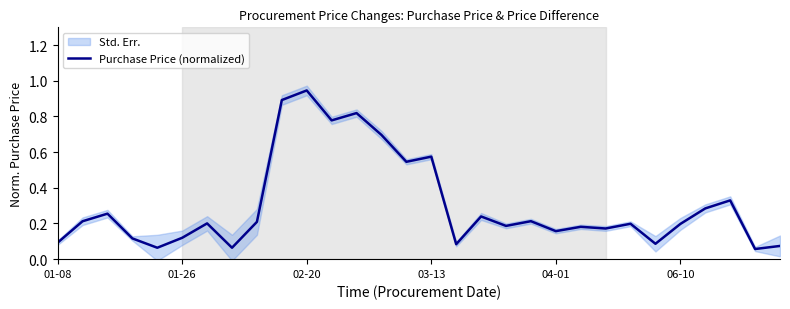

How many points are lower than both their immediate neighbors (excluding endpoints)?

10